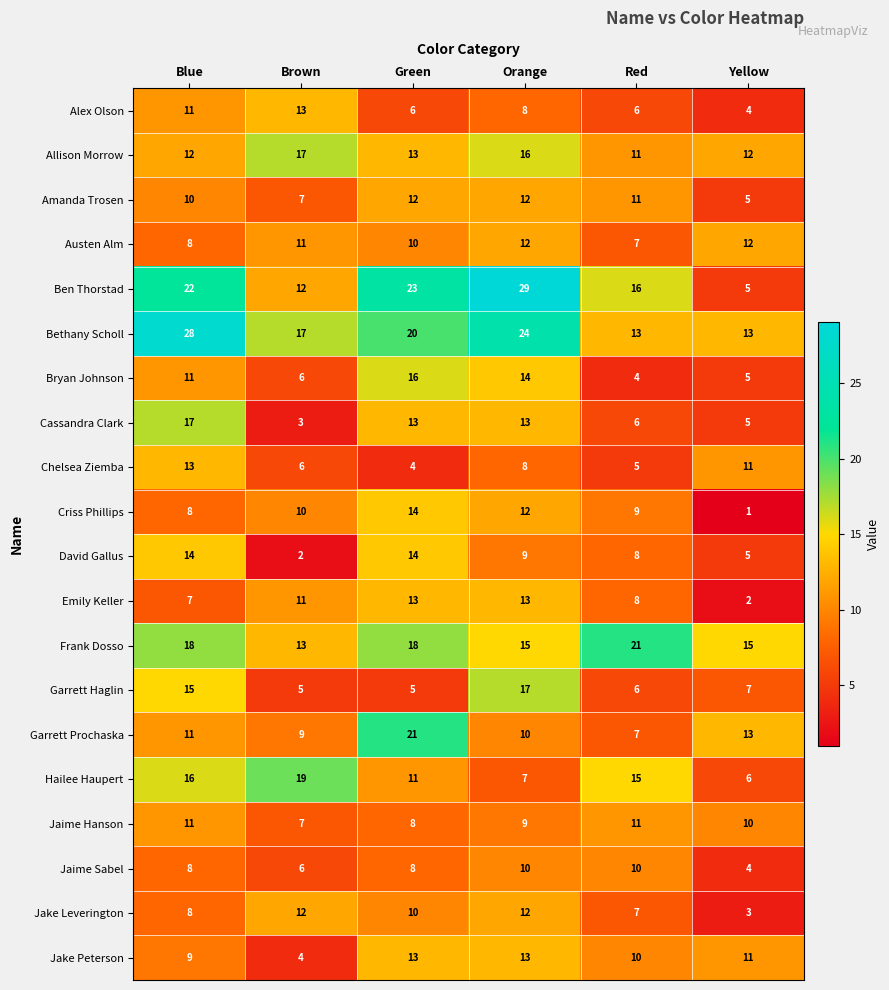

At which label does Allison Morrow reach its minimum?

Red